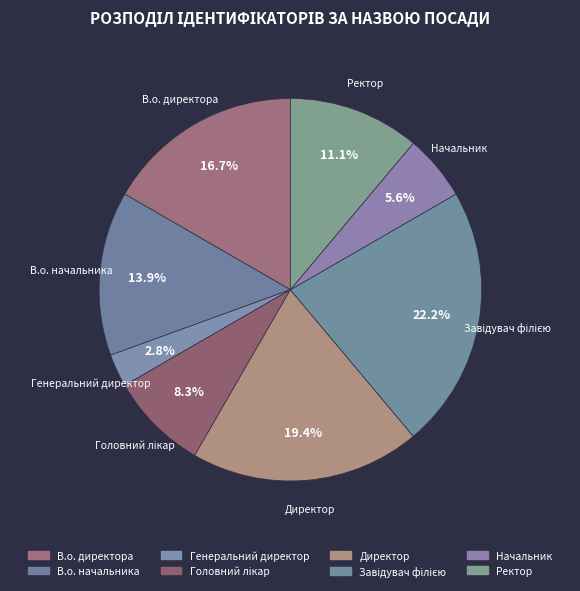

Count the number of slices in the pie.

8